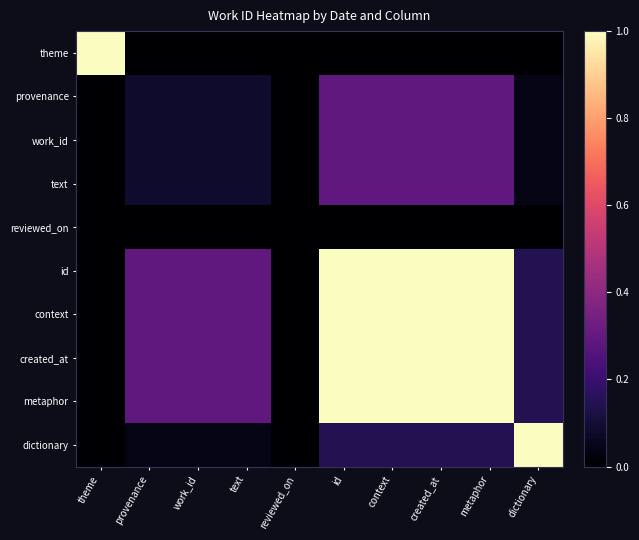

What is the spread (max minus min) of values at dictionary?

1.0